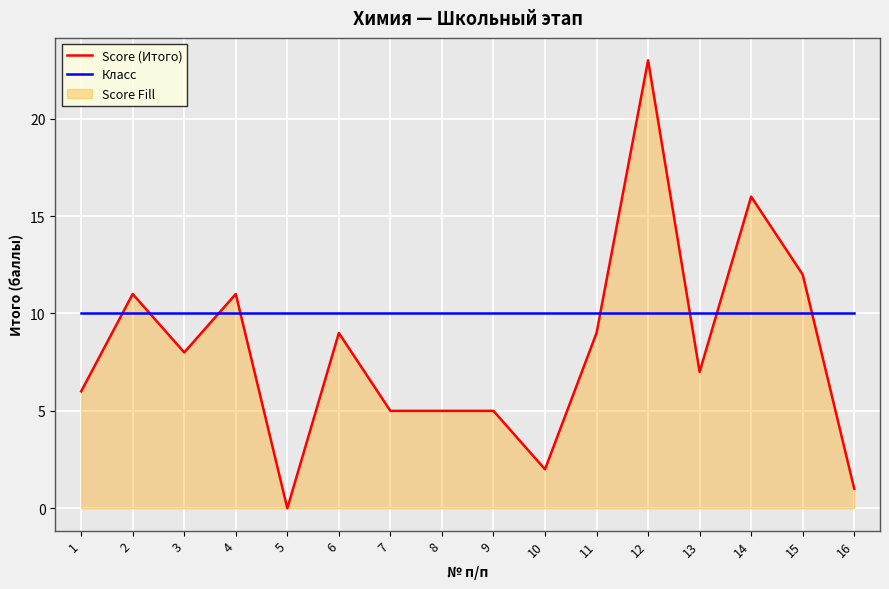

Which series has the largest total across all categories?

Класс